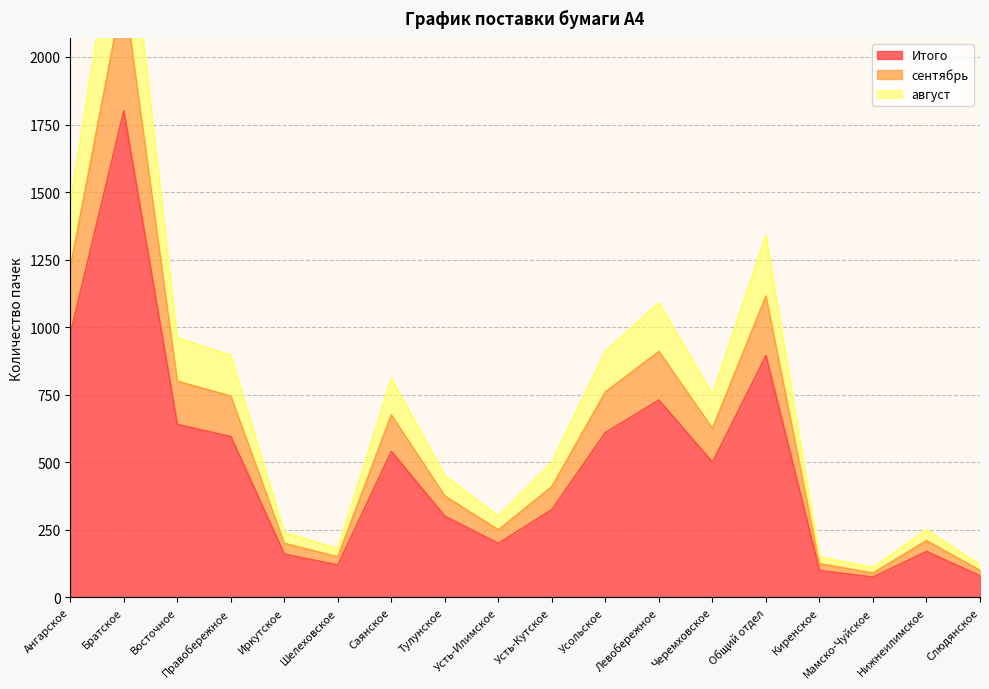

Does the chart display data point markers on the line(s)?

No